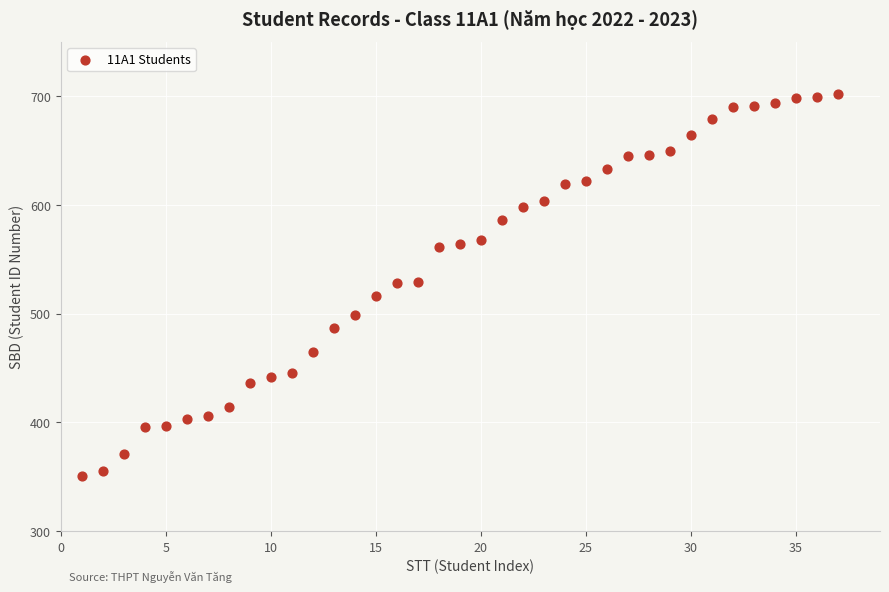

What is the range of X values (max minus min)?

36